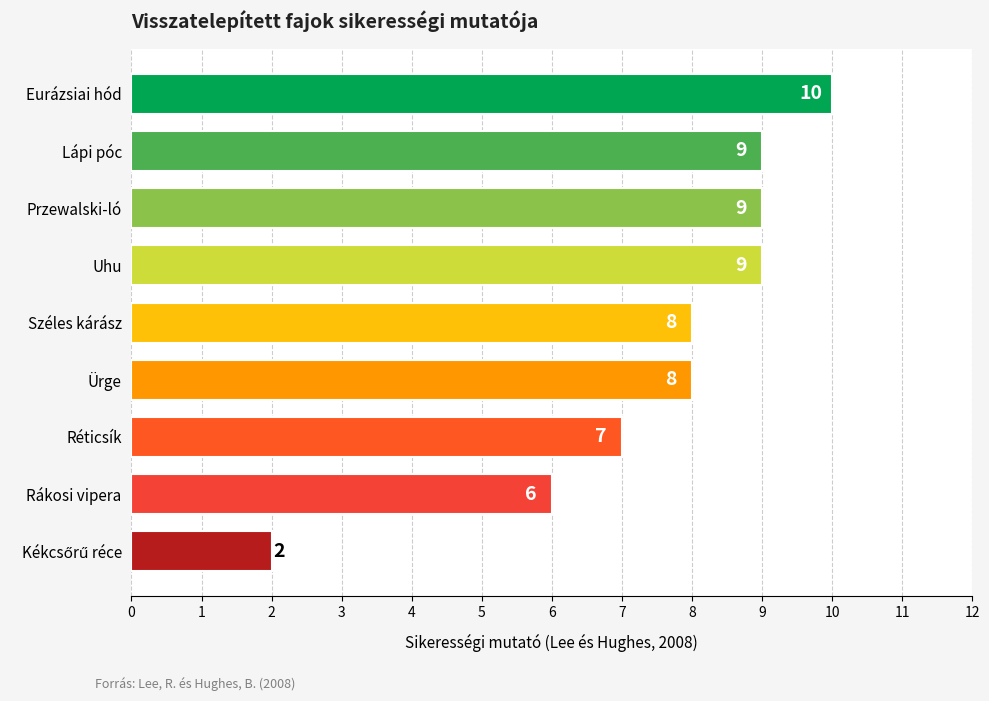

True or false: the data shows 7 at Réticsík.

True